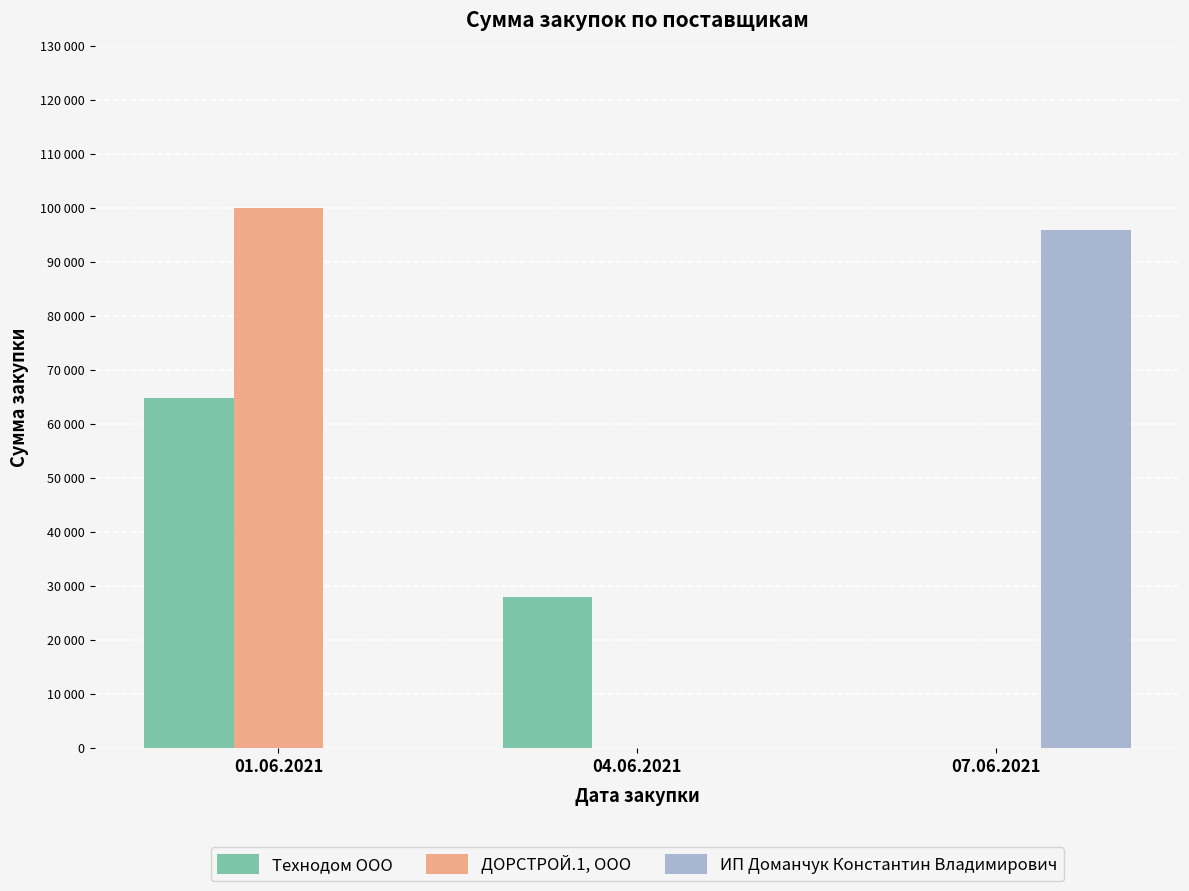

Rank the series by their maximum value, from highest to lowest.

ДОРСТРОЙ.1, ООО, ИП Доманчук Константин Владимирович, Технодом ООО